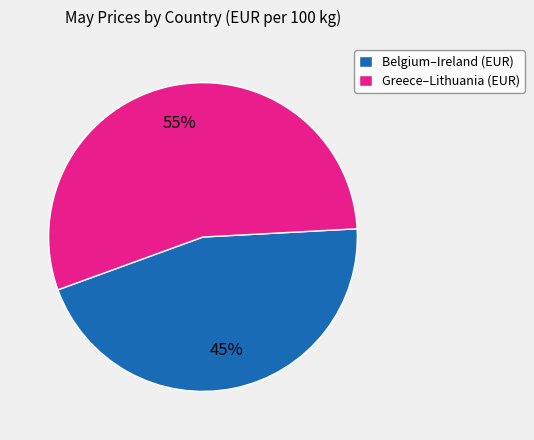

To the nearest percent, what is the combined percentage of Belgium–Ireland (EUR) and Greece–Lithuania (EUR)?

100%